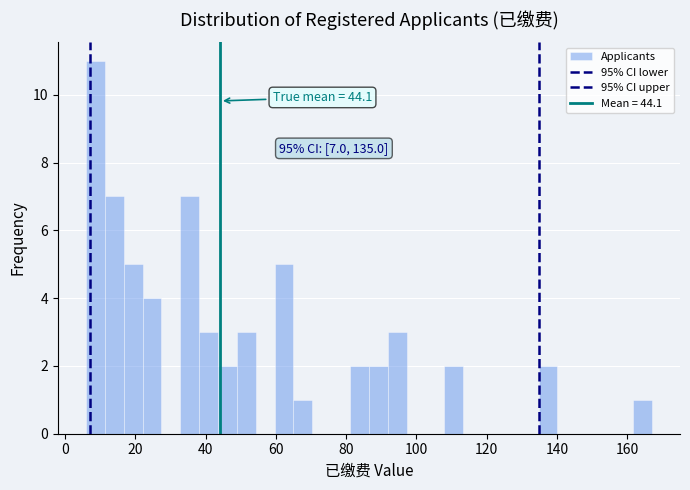

Around what value on the x-axis is the tallest bar? Give the approximate position of its centre, as read against the axis.

8